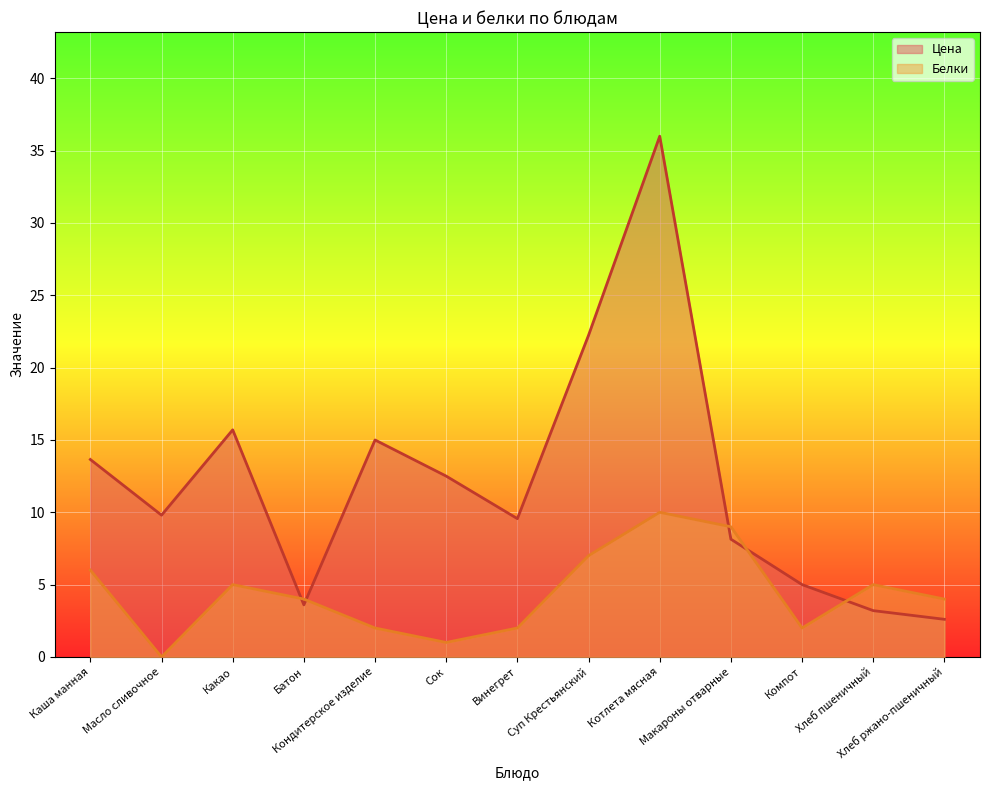

How many interior local peaks does the Цена series have?

3